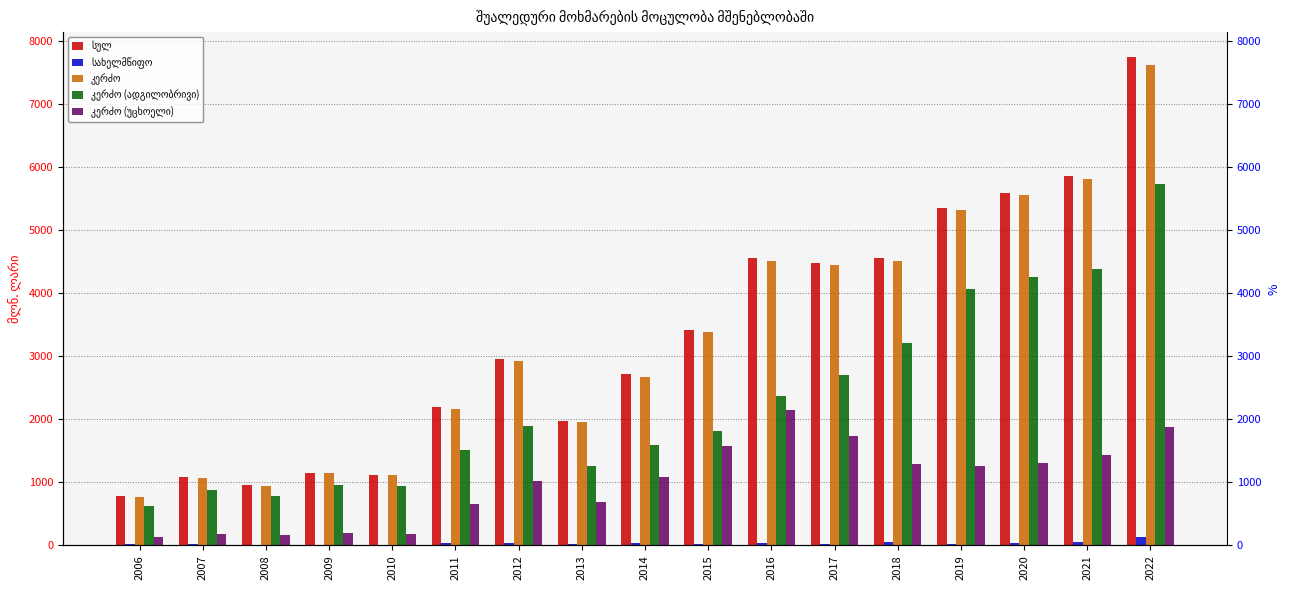

At 2012, list the series in order from largest to smallest.

სულ, კერძო, კერძო (ადგილობრივი), კერძო (უცხოელი), სახელმწიფო